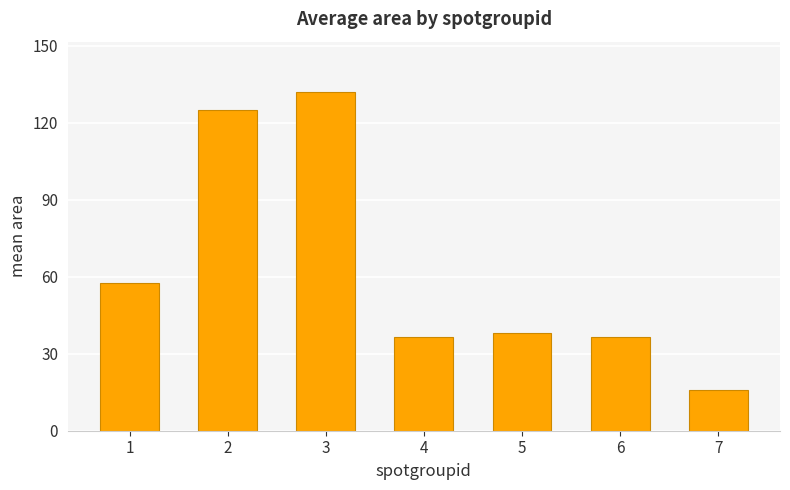

True or false: the data shows 182.6 at 2.

False